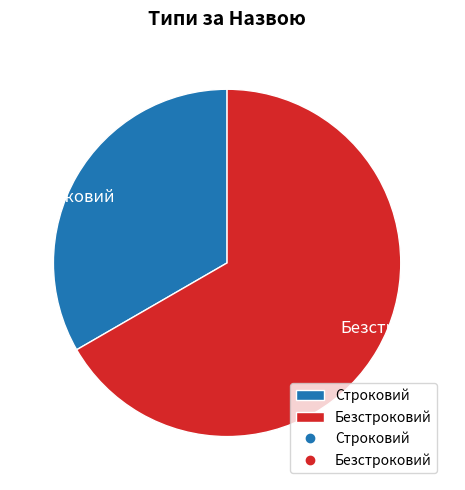

Is the sum of Безстроковий and Строковий greater than half?

Yes